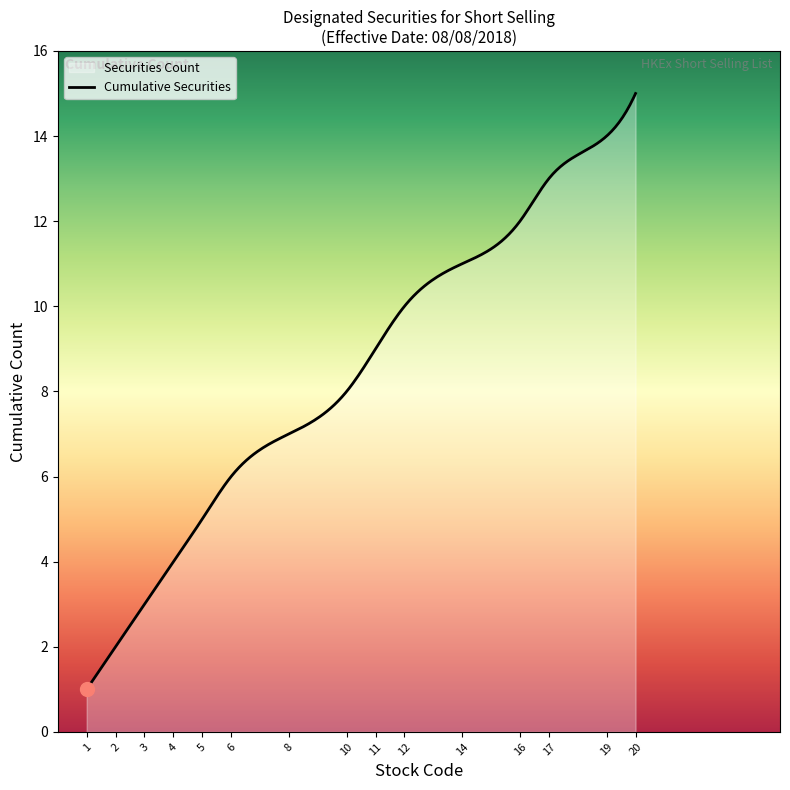

Which label corresponds to the largest value in the chart?

20